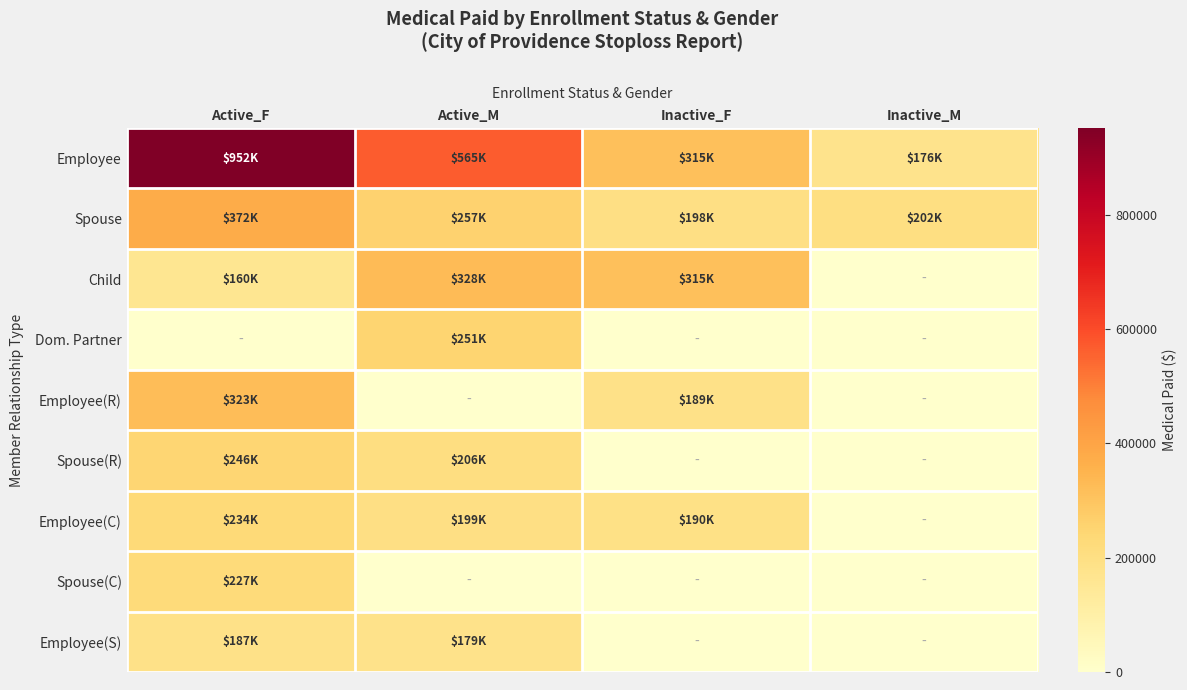

Which has a higher value, Inactive_M or Active_M?

Active_M